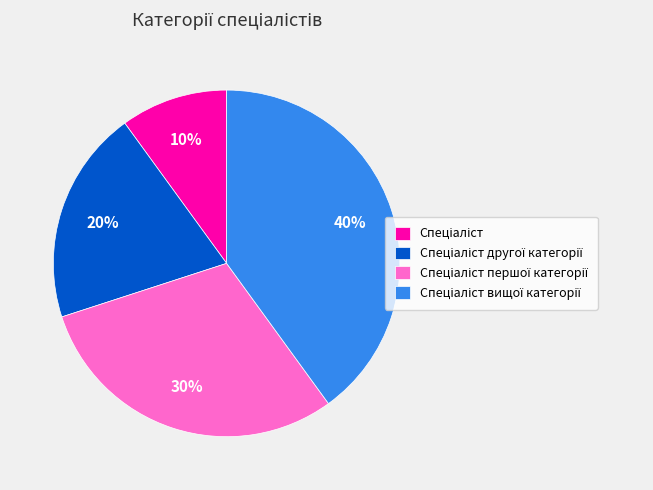

To the nearest percent, what is the average slice percentage?

25%